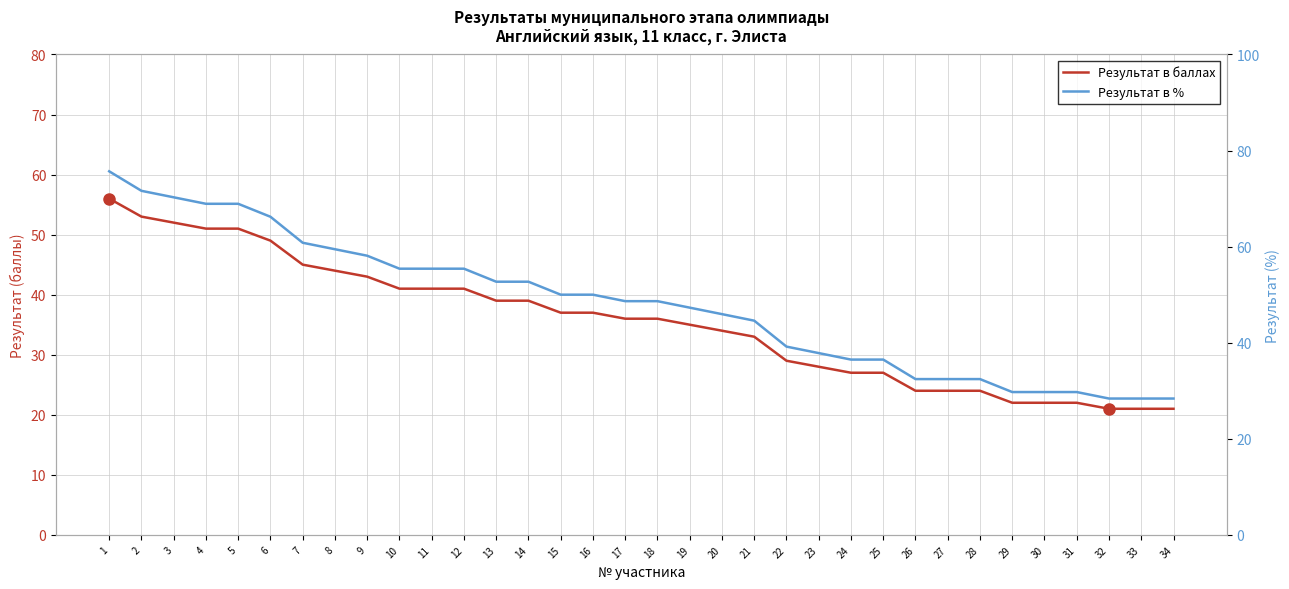

Which category has the lowest value across all series?

32